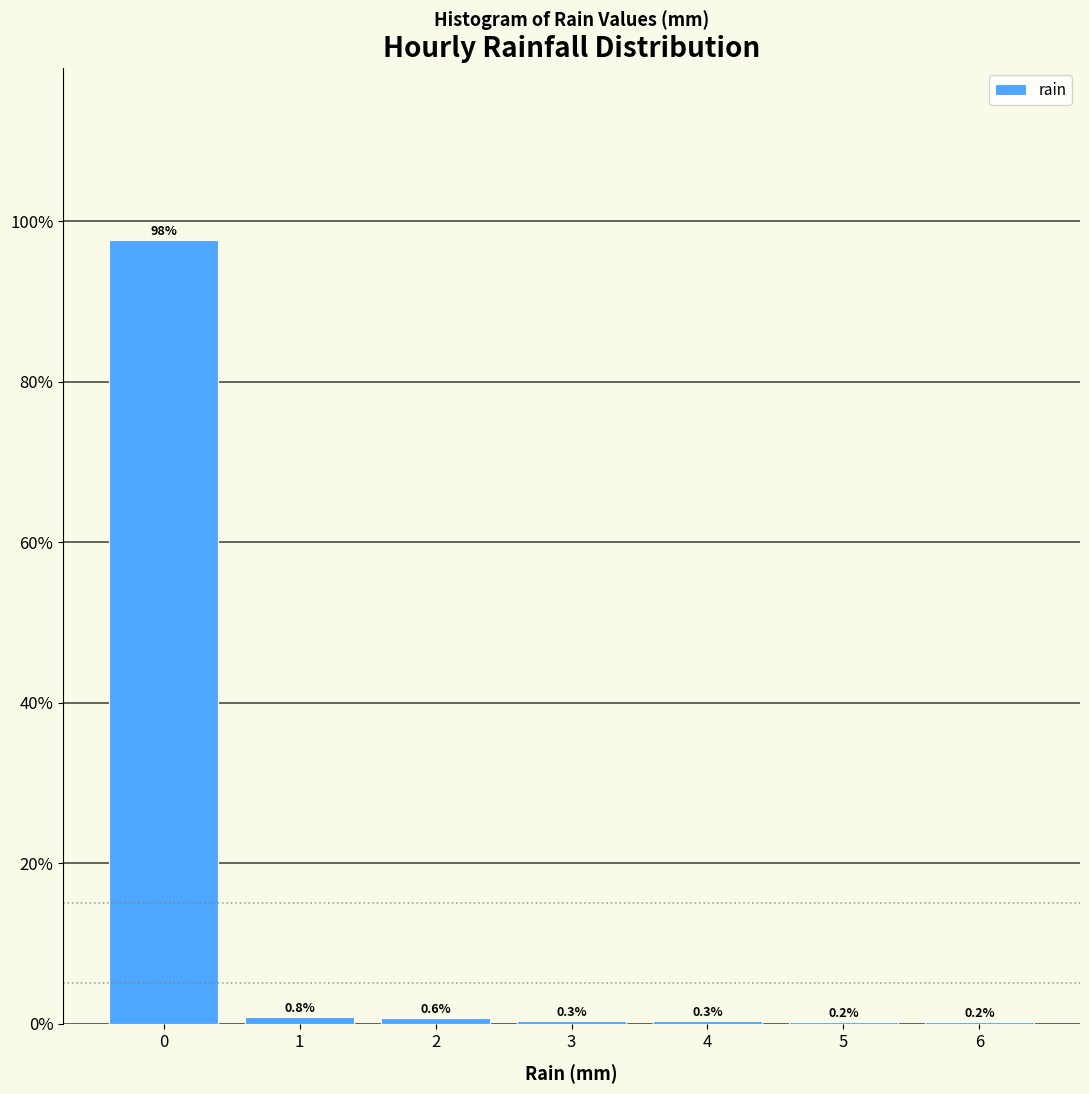

Reading right to left, what are all the values shown in this chart?

6=0.2	5=0.2	4=0.3	3=0.3	2=0.6	1=0.8	0=97.6